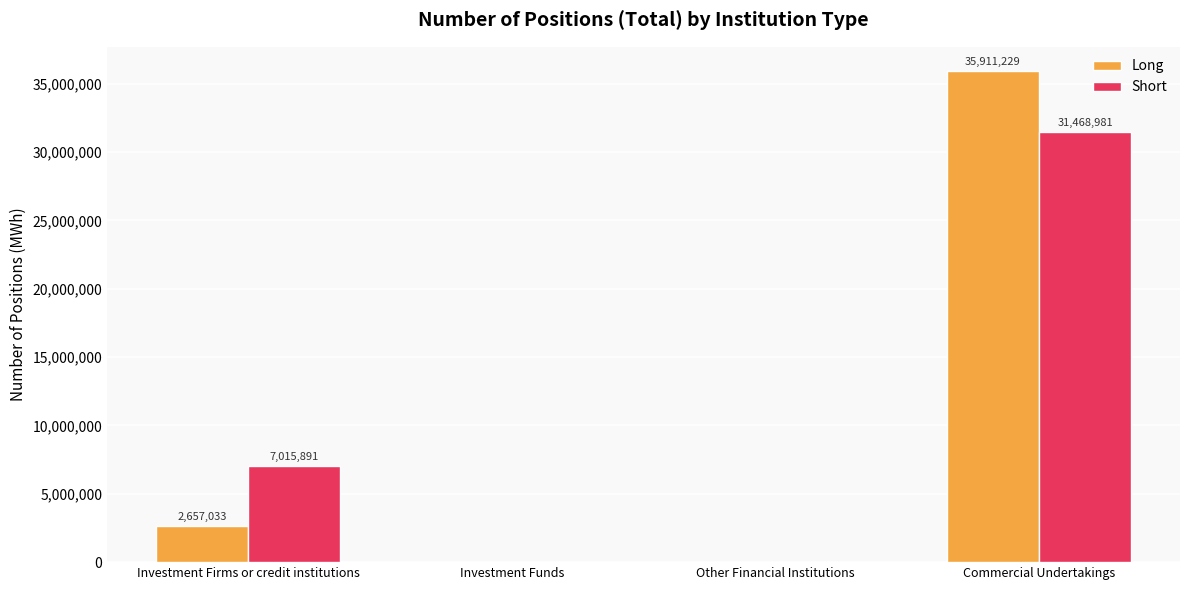

At which category is the sum across all series the highest?

Commercial Undertakings